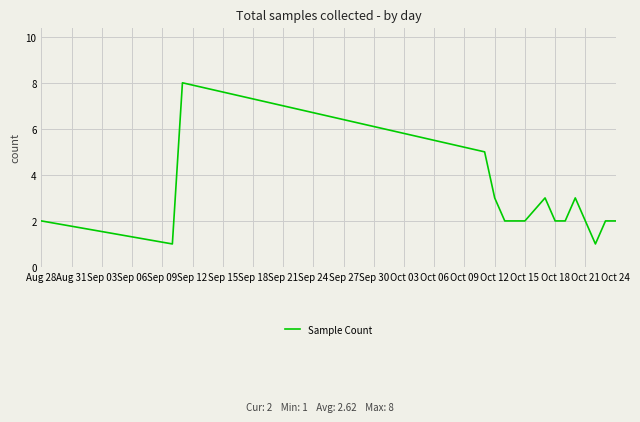

What is the maximum value shown in the chart?

8